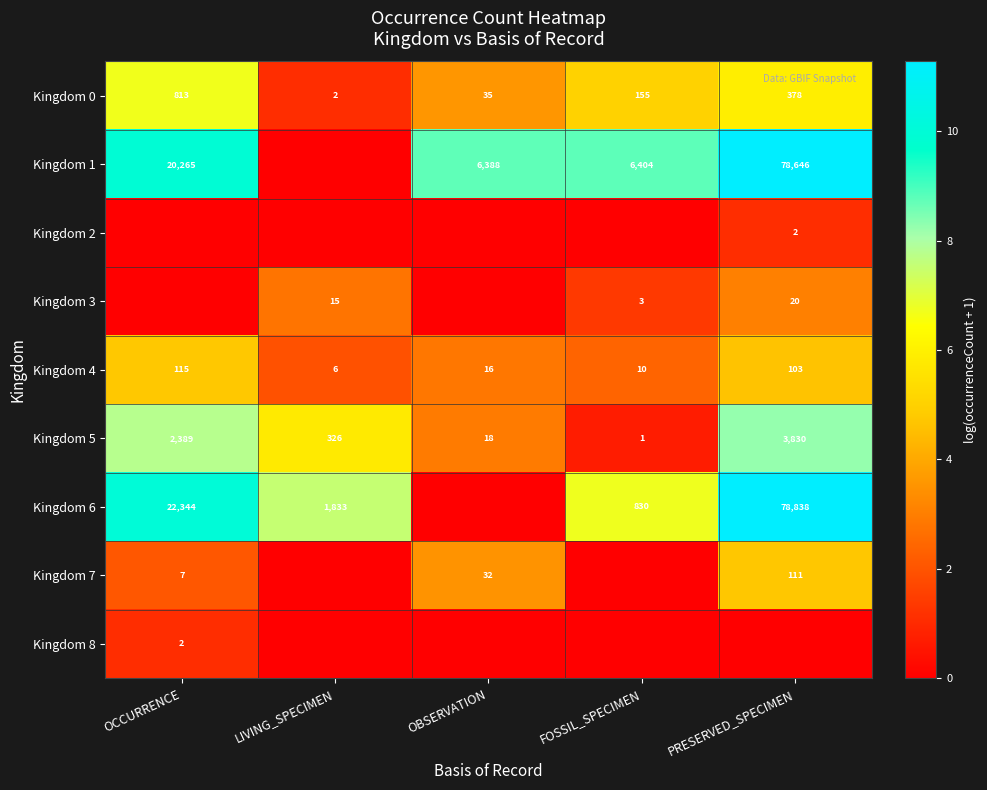

What is the sum of all Kingdom 0 values?

1383